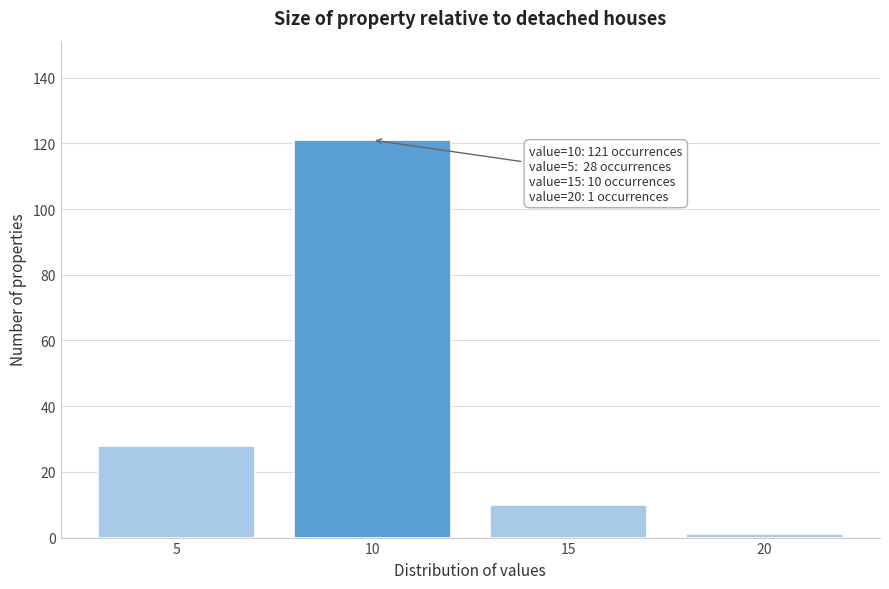

Reading left to right, list all the values displayed in this chart.

28	121	10	1